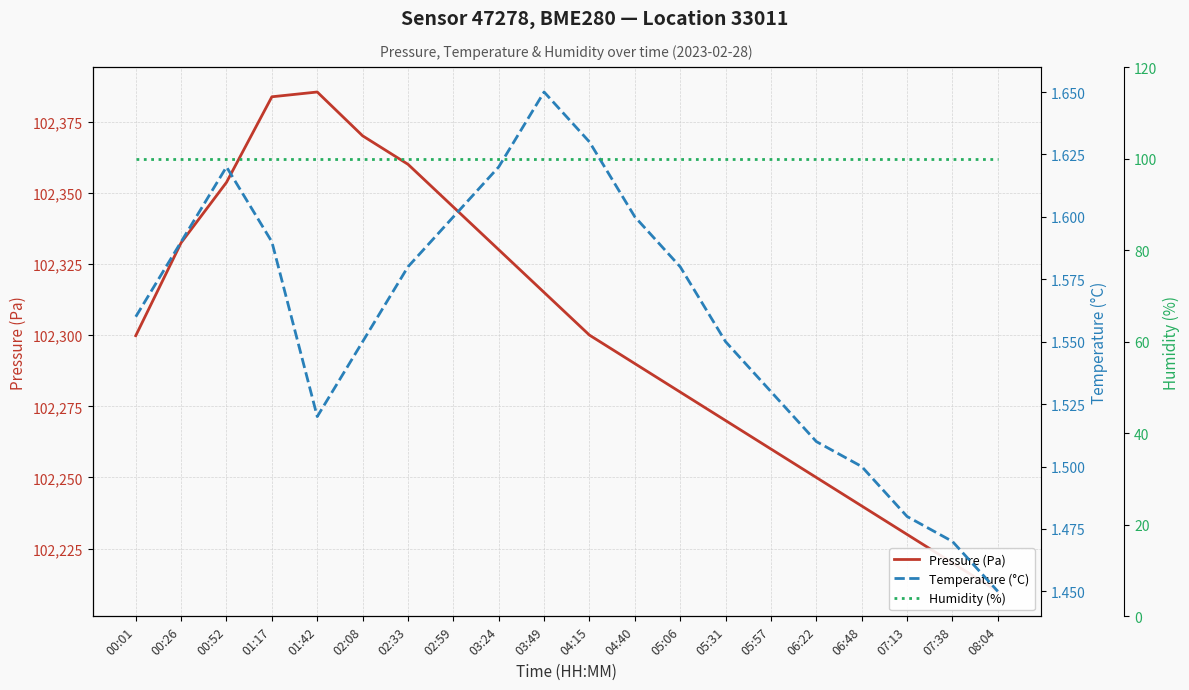

Which series has the largest total across all categories?

Pressure (Pa)